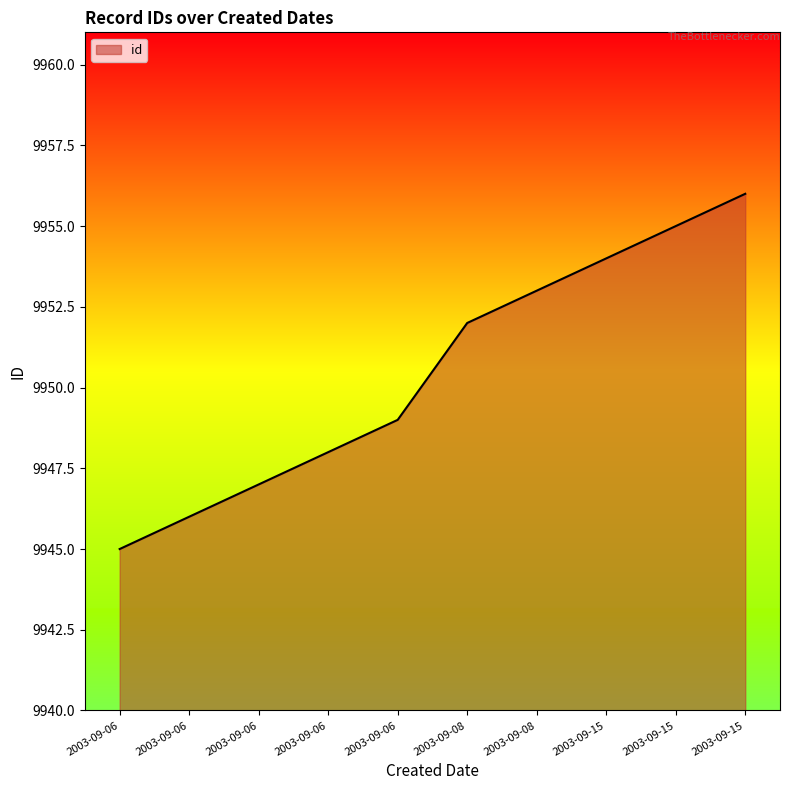

At which label does the data first exceed 9952?

2003-09-08